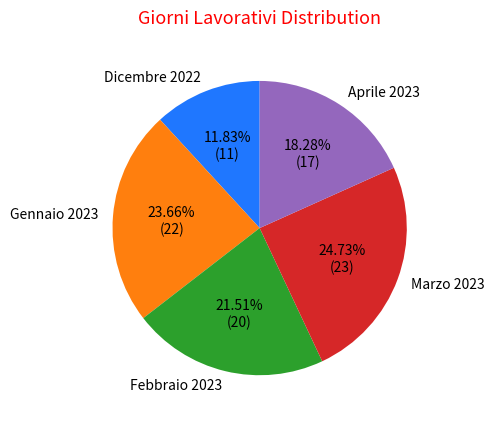

Does any single category account for the majority?

No